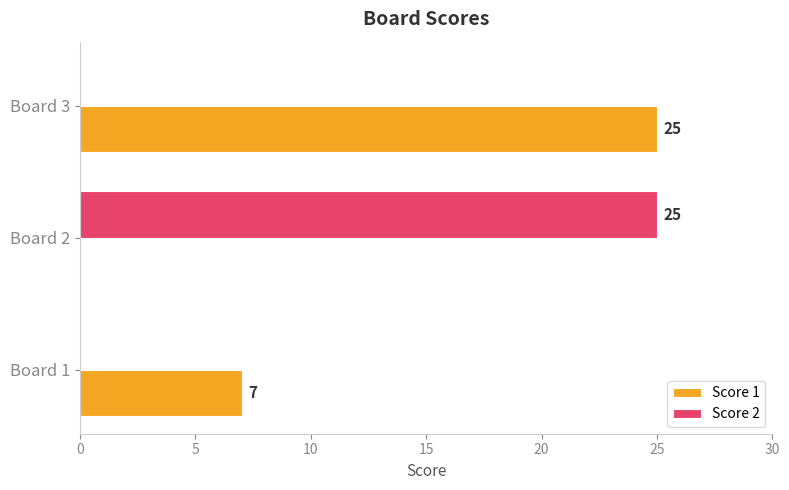

Count the number of categories in the chart.

3